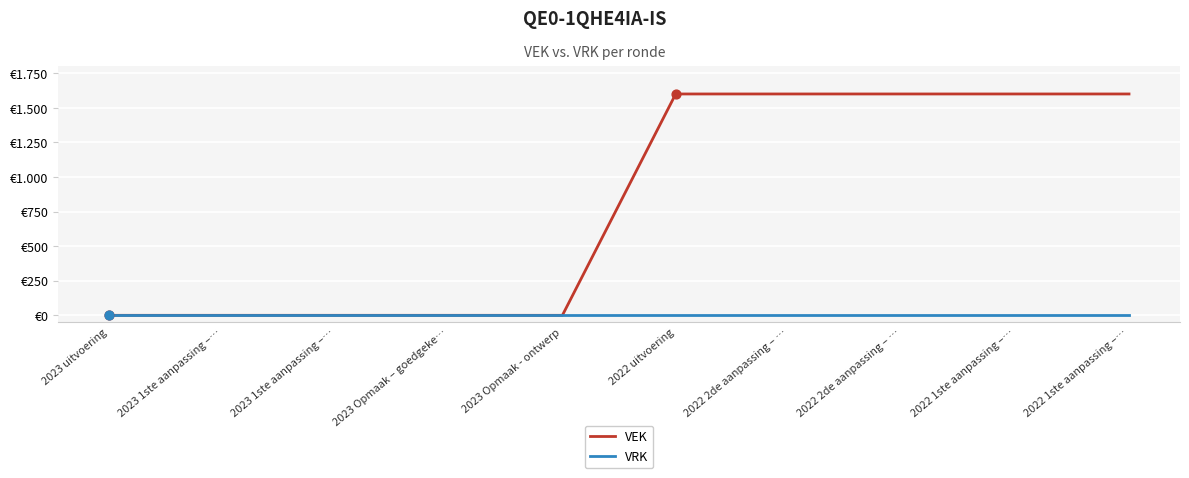

What is the total value across all series at 2022 2de aanpassing – …?

1600